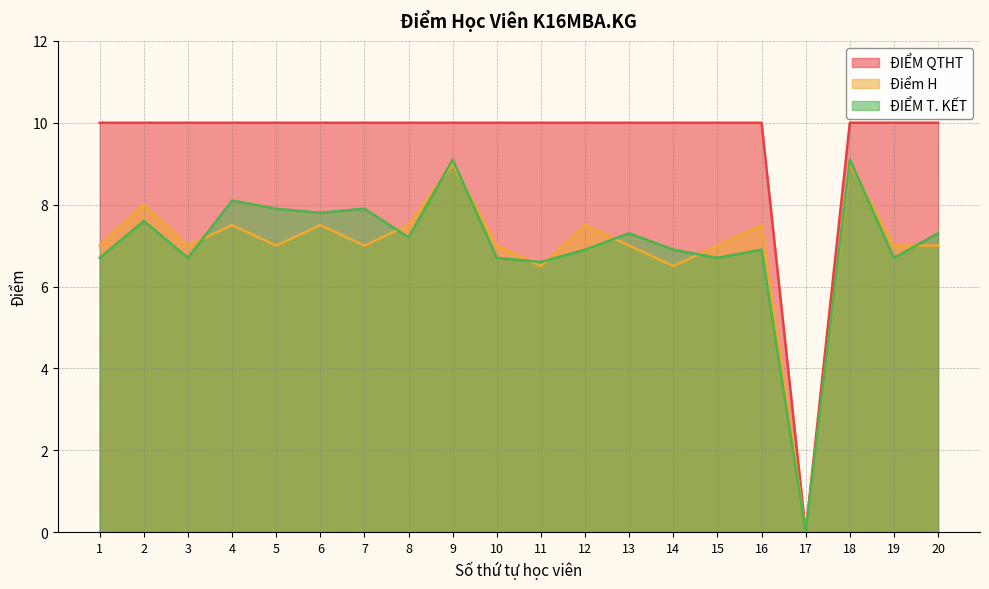

True or false: ĐIỂM T. KẾT and ĐIỂM QTHT cross at least once.

False